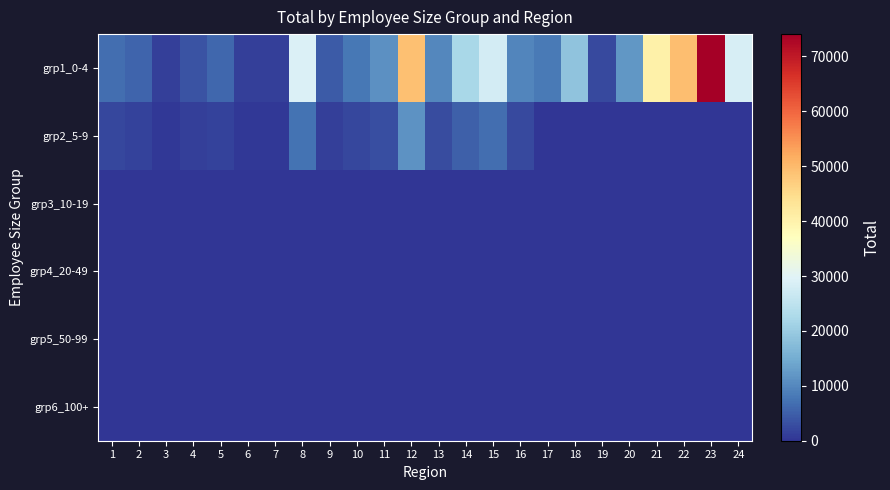

Between 1 and 13, which is larger?

13